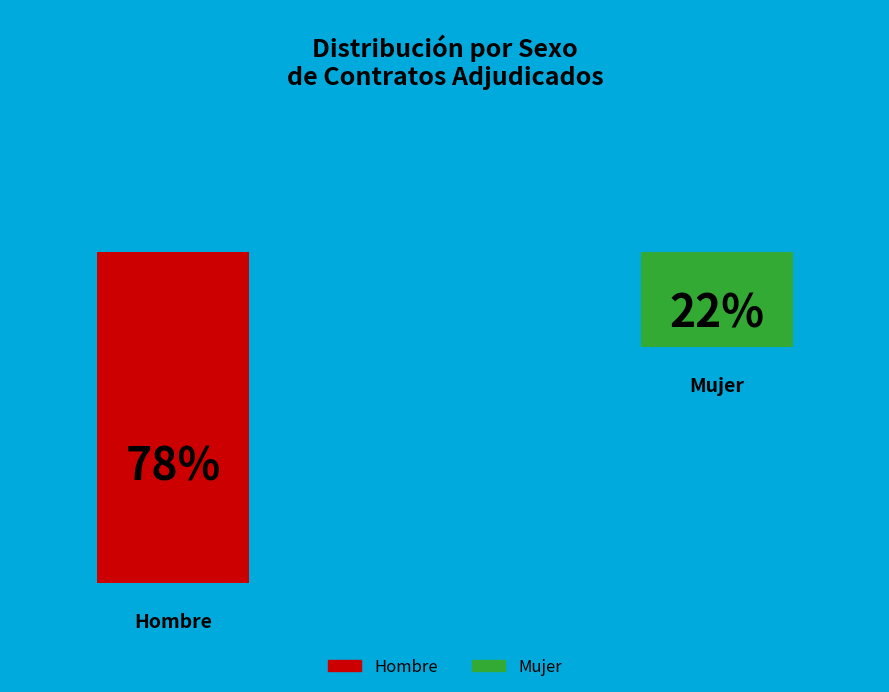

Which has a higher value, Hombre or Mujer?

Hombre